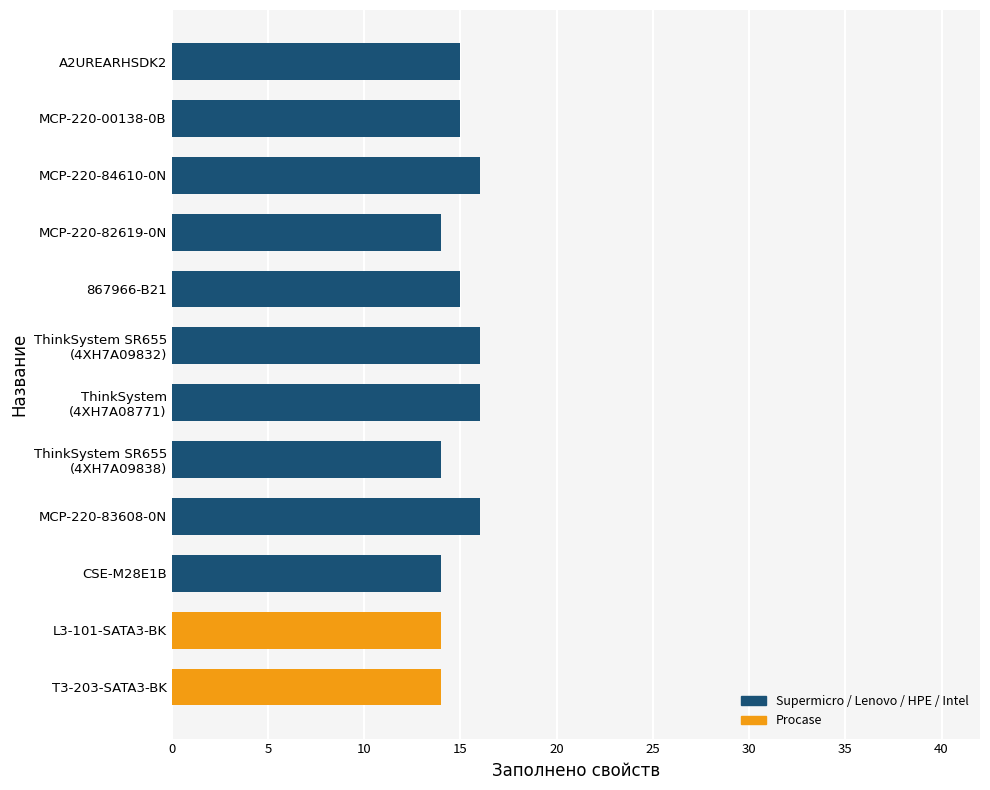

How many bars are there in total?

12